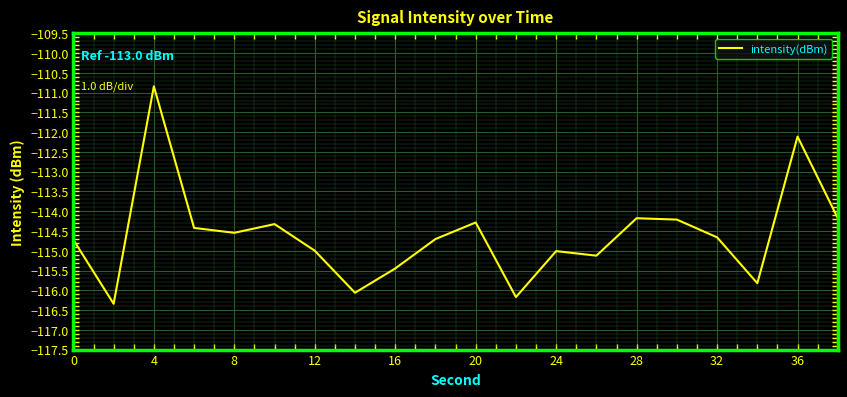

What is the smallest value displayed?

-116.3